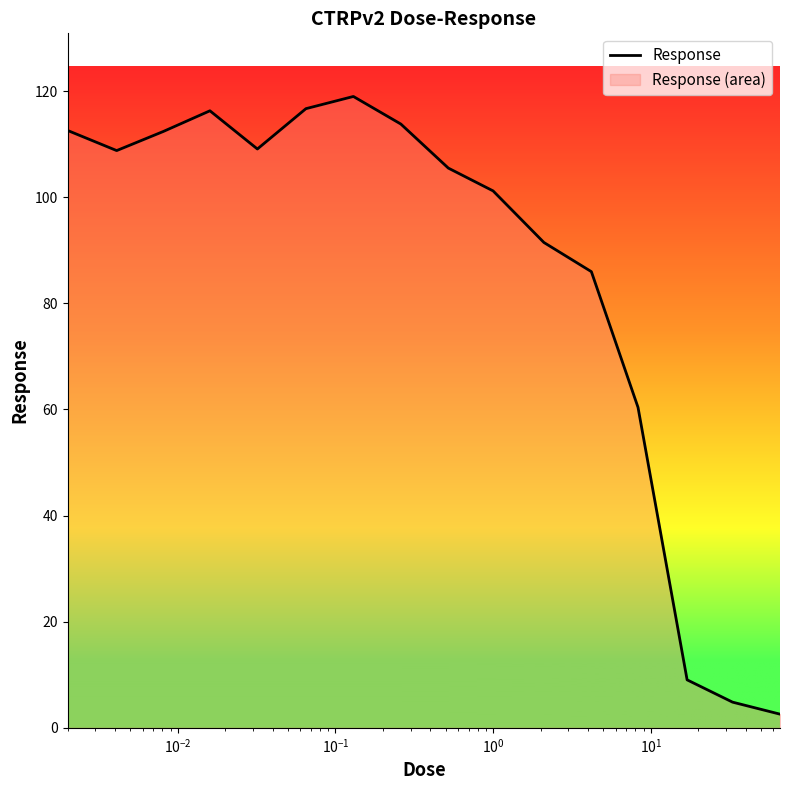

How many points are higher than both their immediate neighbors (excluding endpoints)?

2